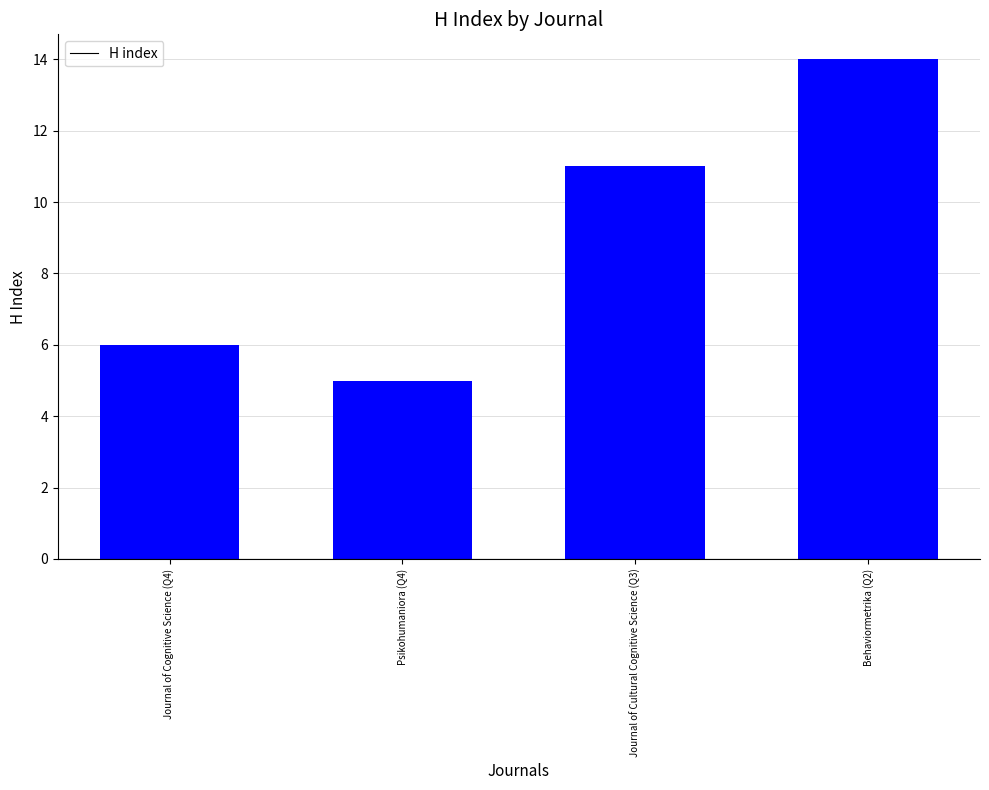

How many bars are there in total?

4